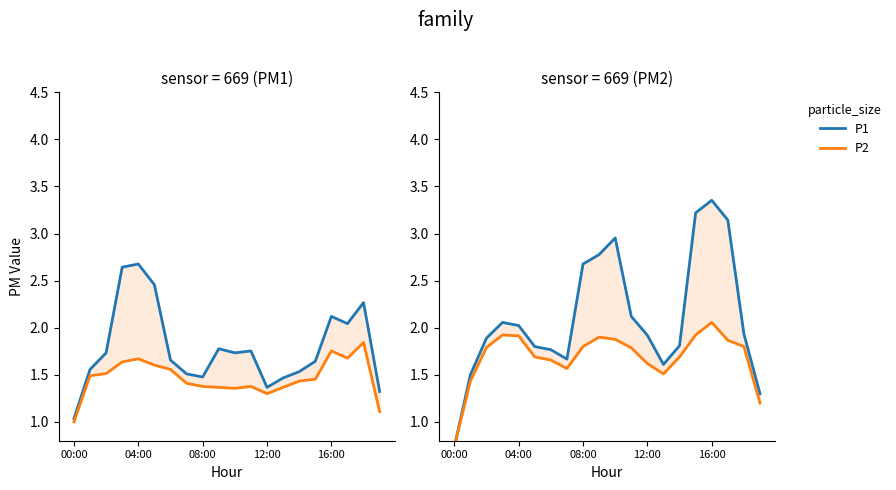

Is this an area chart (filled region under the line)?

No